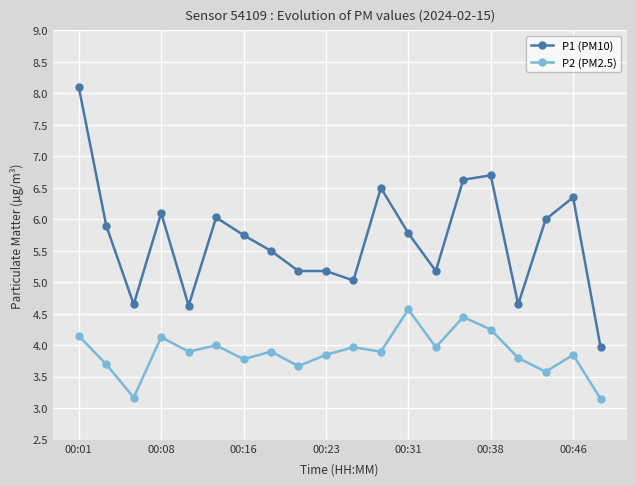

List the series in order of their peak value, lowest first.

P2 (PM2.5), P1 (PM10)